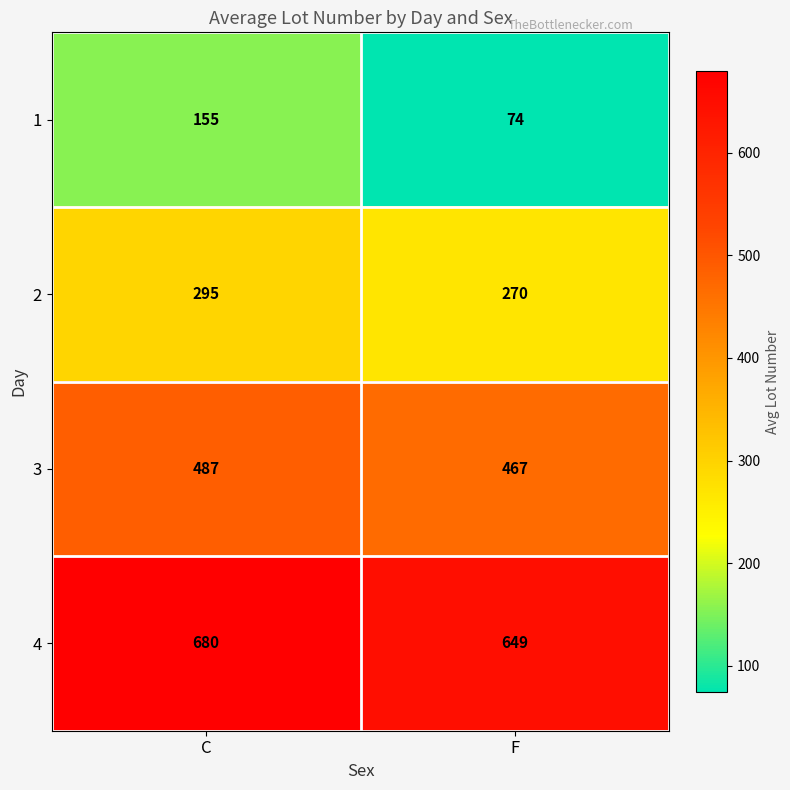

Rank the series by their maximum value, from lowest to highest.

1, 2, 3, 4